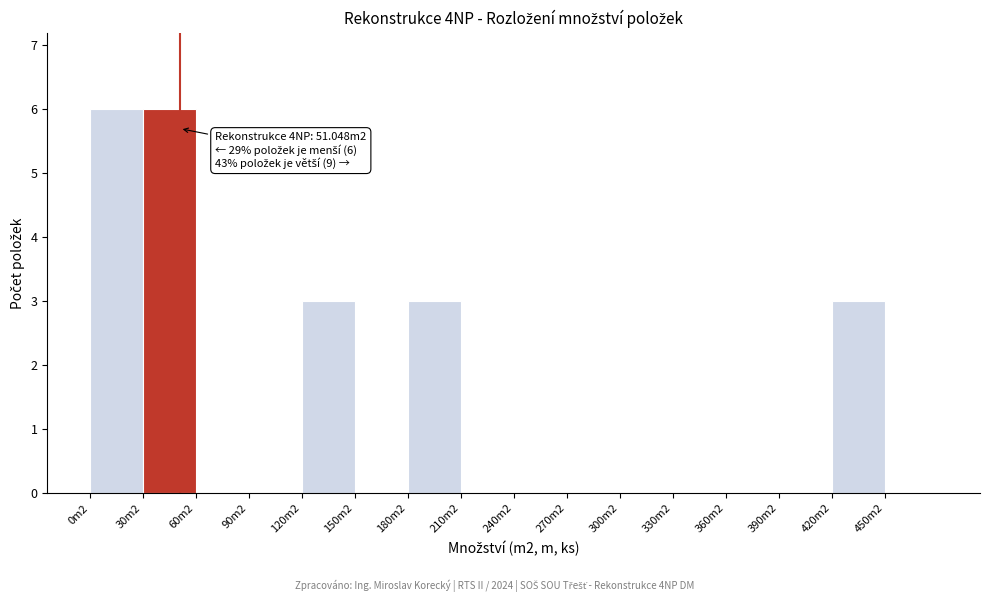

Reading right to left, transcribe all the data shown in this chart.

450m2=0	420m2=3	390m2=0	360m2=0	330m2=0	300m2=0	270m2=0	240m2=0	210m2=0	180m2=3	150m2=0	120m2=3	90m2=0	60m2=0	30m2=6	0m2=6